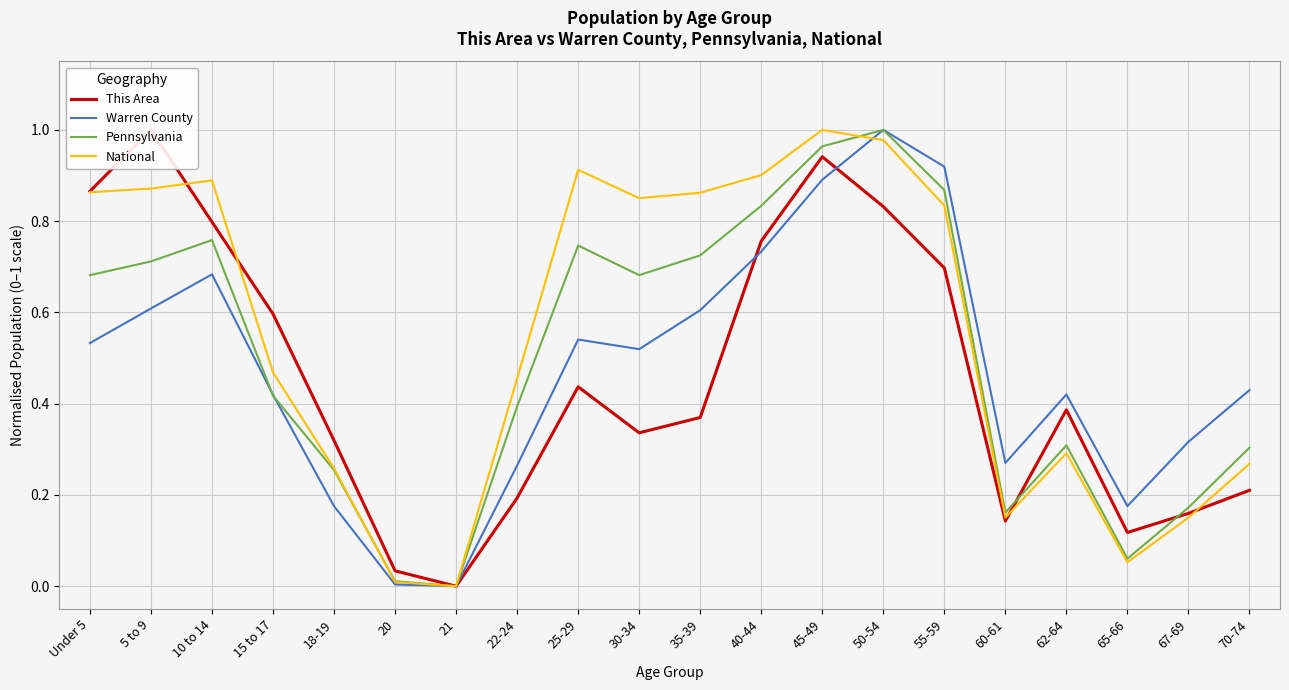

The value of This Area at 35-39 is 0.6. True or false?

False